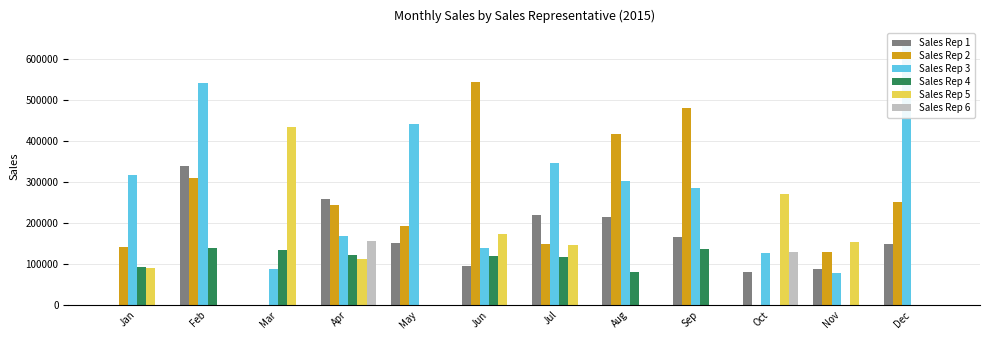

Rank the series by their maximum value, from lowest to highest.

Sales Rep 4, Sales Rep 6, Sales Rep 1, Sales Rep 5, Sales Rep 2, Sales Rep 3